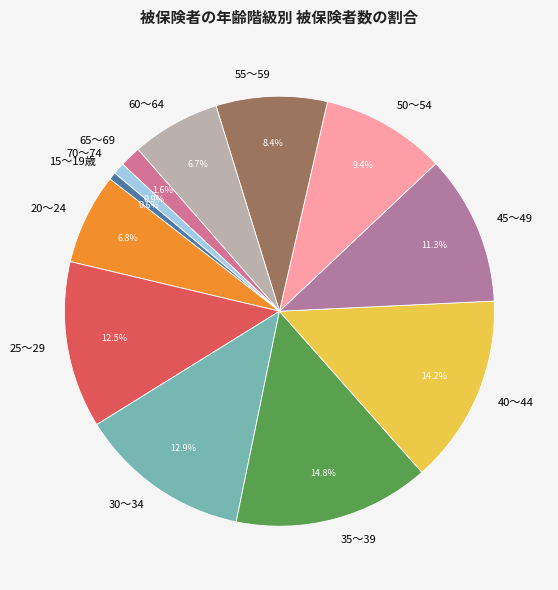

How many slices are in this pie chart?

12